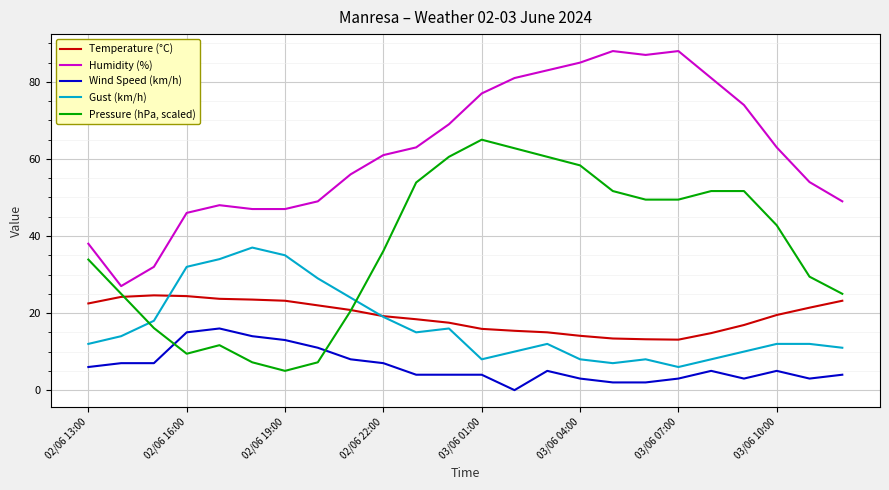

Does the chart have visible grid lines?

Yes